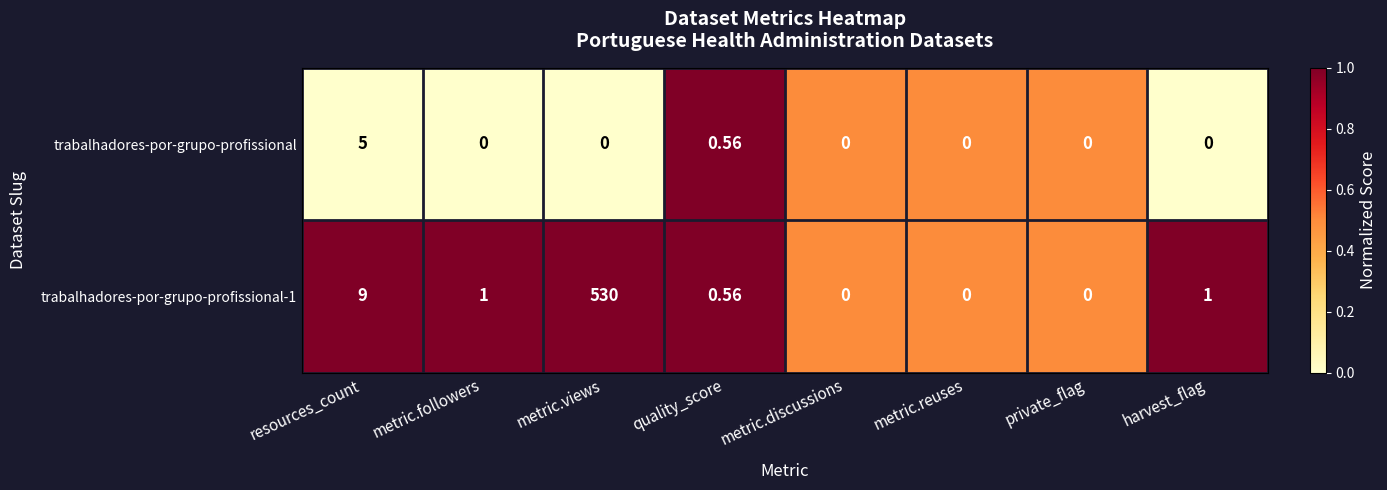

At which label does trabalhadores-por-grupo-profissional-1 reach its peak?

metric.views